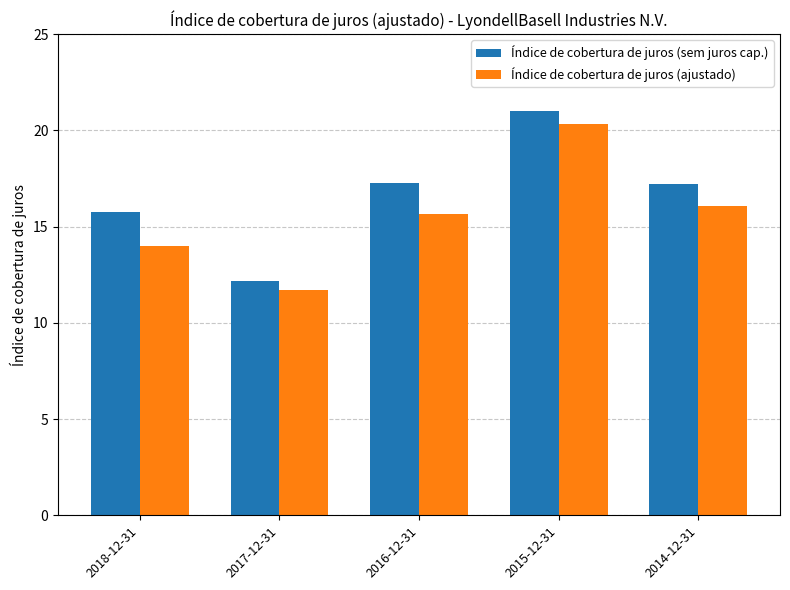

Is it true that Índice de cobertura de juros (sem juros cap.) equals 32.4 at 2015-12-31?

False